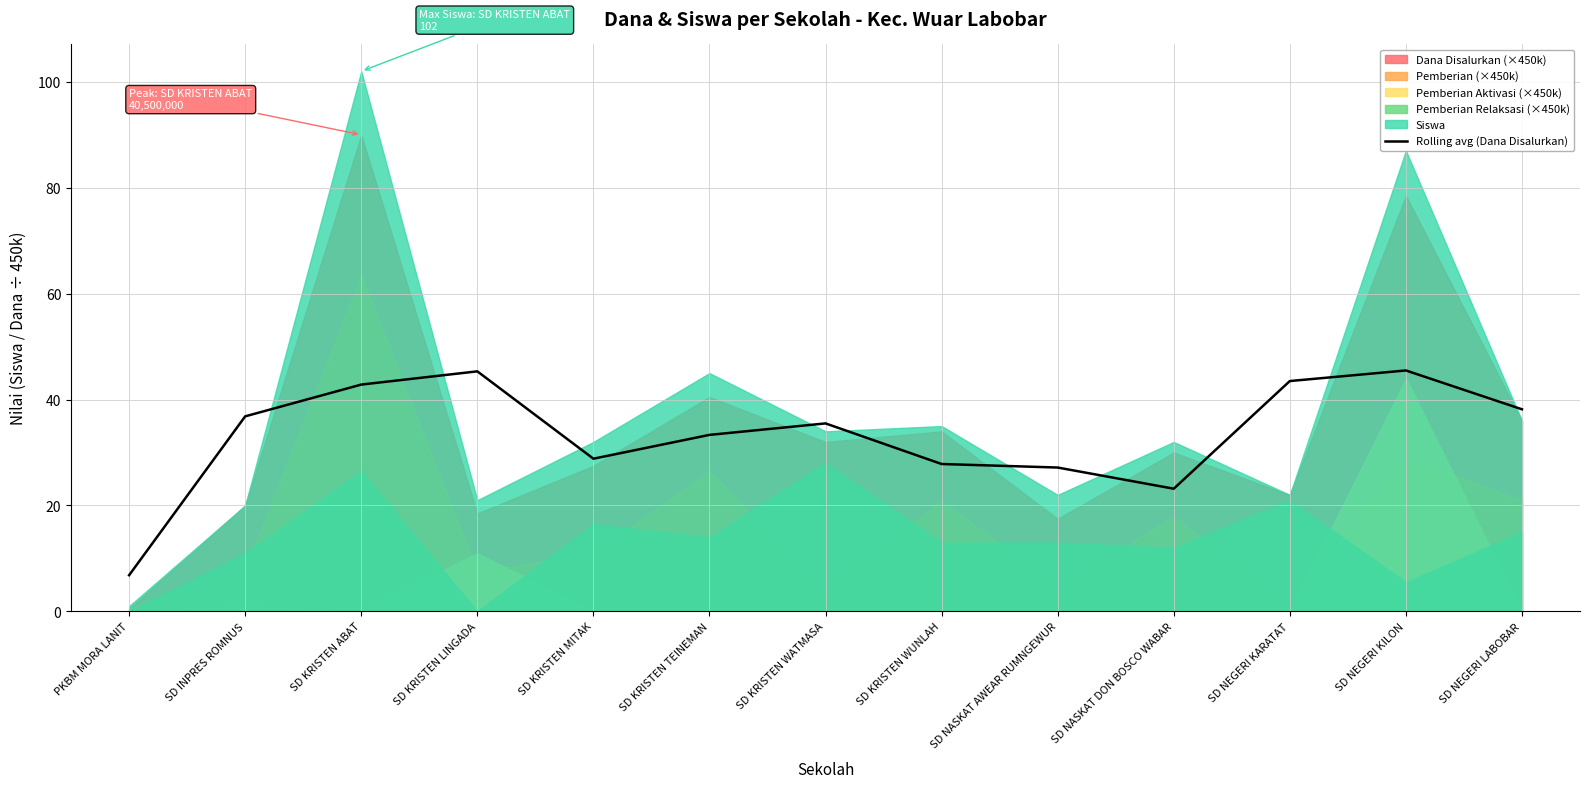

List the labels in order of value, smallest first.

PKBM MORA LANIT, SD NASKAT DON BOSCO WABAR, SD NASKAT AWEAR RUMNGEWUR, SD KRISTEN WUNLAH, SD KRISTEN MITAK, SD KRISTEN TEINEMAN, SD KRISTEN WATMASA, SD INPRES ROMNUS, SD NEGERI LABOBAR, SD KRISTEN ABAT, SD NEGERI KARATAT, SD KRISTEN LINGADA, SD NEGERI KILON